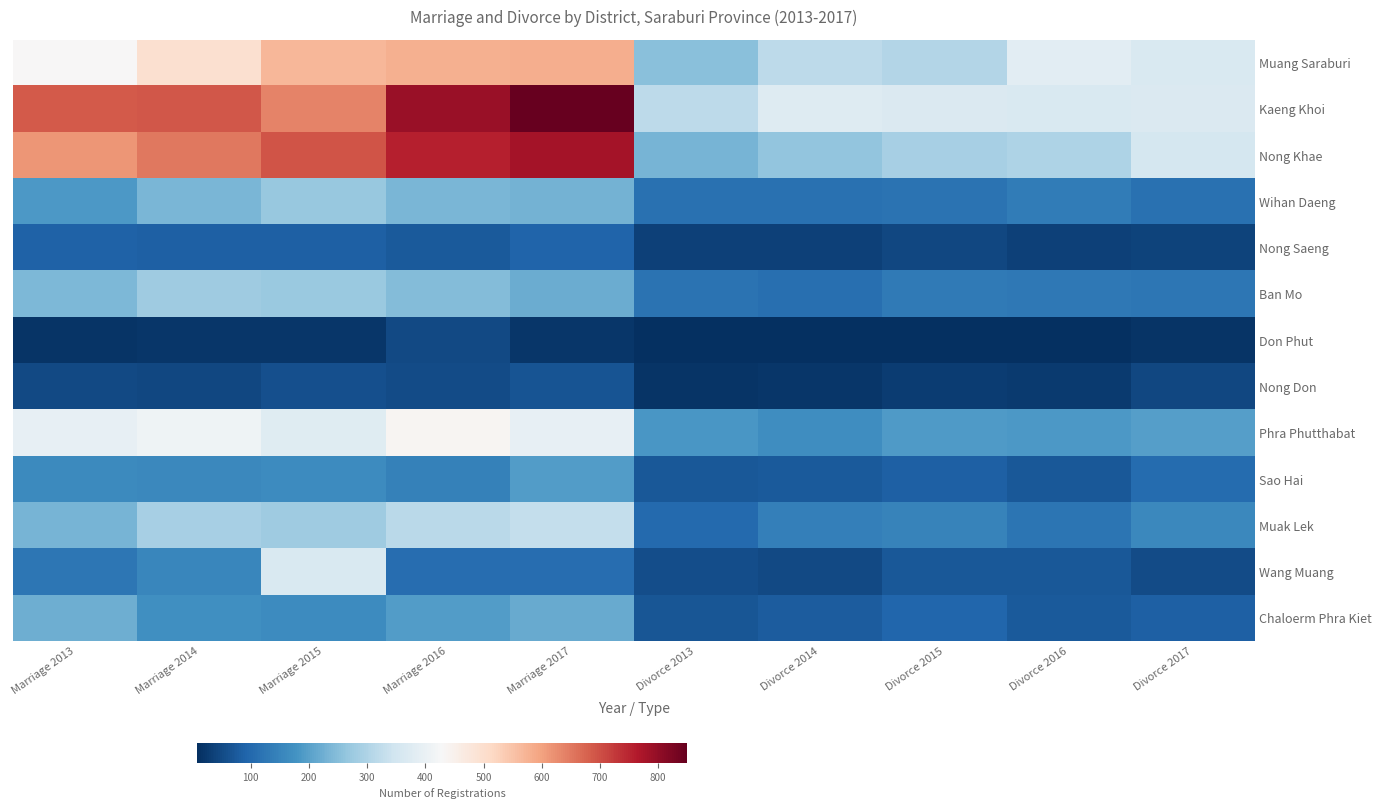

Reading left to right, extract all data points from this chart.

Muang Saraburi: Marriage 2013=431	Marriage 2014=498	Marriage 2015=570	Marriage 2016=579	Marriage 2017=581	Divorce 2013=253	Divorce 2014=319	Divorce 2015=307	Divorce 2016=384	Divorce 2017=366
Kaeng Khoi: Marriage 2013=688	Marriage 2014=691	Marriage 2015=638	Marriage 2016=791	Marriage 2017=850	Divorce 2013=319	Divorce 2014=374	Divorce 2015=369	Divorce 2016=364	Divorce 2017=368
Nong Khae: Marriage 2013=616	Marriage 2014=650	Marriage 2015=693	Marriage 2016=756	Marriage 2017=779	Divorce 2013=232	Divorce 2014=264	Divorce 2015=290	Divorce 2016=300	Divorce 2017=355
Wihan Daeng: Marriage 2013=187	Marriage 2014=235	Marriage 2015=270	Marriage 2016=237	Marriage 2017=230	Divorce 2013=114	Divorce 2014=116	Divorce 2015=119	Divorce 2016=134	Divorce 2017=116
Nong Saeng: Marriage 2013=87	Marriage 2014=86	Marriage 2015=86	Marriage 2016=75	Marriage 2017=92	Divorce 2013=36	Divorce 2014=36	Divorce 2015=46	Divorce 2016=37	Divorce 2017=39
Ban Mo: Marriage 2013=239	Marriage 2014=278	Marriage 2015=273	Marriage 2016=248	Marriage 2017=221	Divorce 2013=117	Divorce 2014=111	Divorce 2015=132	Divorce 2016=129	Divorce 2017=126
Don Phut: Marriage 2013=17	Marriage 2014=20	Marriage 2015=20	Marriage 2016=50	Marriage 2017=21	Divorce 2013=8	Divorce 2014=8	Divorce 2015=11	Divorce 2016=11	Divorce 2017=17
Nong Don: Marriage 2013=49	Marriage 2014=47	Marriage 2015=59	Marriage 2016=54	Marriage 2017=67	Divorce 2013=16	Divorce 2014=19	Divorce 2015=29	Divorce 2016=25	Divorce 2017=45
Phra Phutthabat: Marriage 2013=395	Marriage 2014=411	Marriage 2015=377	Marriage 2016=438	Marriage 2017=393	Divorce 2013=185	Divorce 2014=166	Divorce 2015=190	Divorce 2016=187	Divorce 2017=198
Sao Hai: Marriage 2013=160	Marriage 2014=159	Marriage 2015=163	Marriage 2016=145	Marriage 2017=195	Divorce 2013=73	Divorce 2014=74	Divorce 2015=86	Divorce 2016=72	Divorce 2017=105
Muak Lek: Marriage 2013=233	Marriage 2014=288	Marriage 2015=279	Marriage 2016=317	Marriage 2017=330	Divorce 2013=102	Divorce 2014=141	Divorce 2015=148	Divorce 2016=120	Divorce 2017=159
Wang Muang: Marriage 2013=126	Marriage 2014=153	Marriage 2015=365	Marriage 2016=108	Marriage 2017=108	Divorce 2013=57	Divorce 2014=49	Divorce 2015=72	Divorce 2016=71	Divorce 2017=53
Chaloerm Phra Kiet: Marriage 2013=222	Marriage 2014=172	Marriage 2015=164	Marriage 2016=195	Marriage 2017=218	Divorce 2013=70	Divorce 2014=78	Divorce 2015=94	Divorce 2016=76	Divorce 2017=85